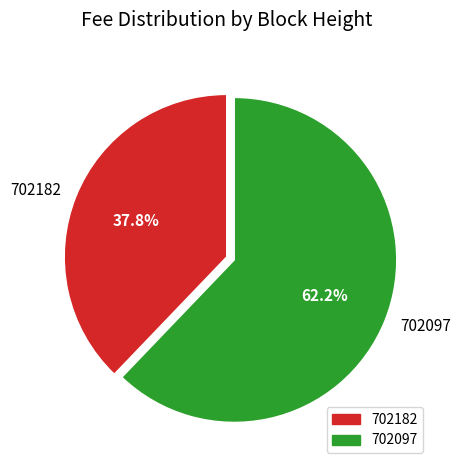

True or false: 702182 accounts for 38% of the total.

True